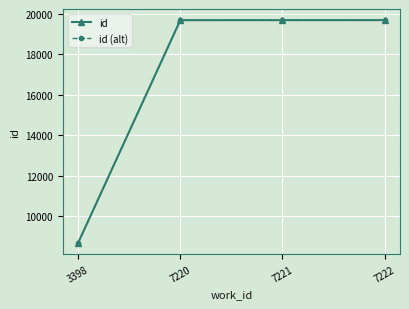

What is the value of the id point at the 4th from the left?

19695.0